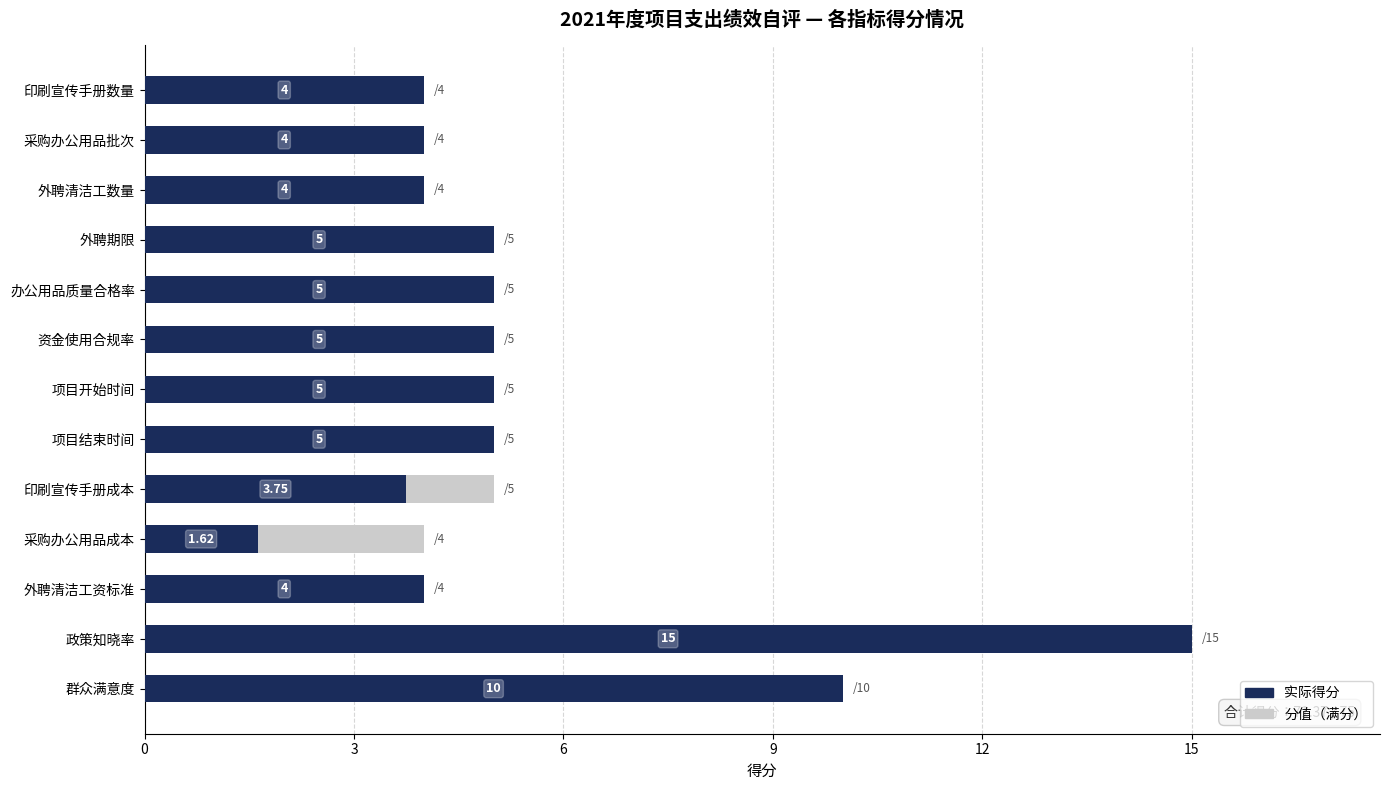

How many bars are there in each group?

2